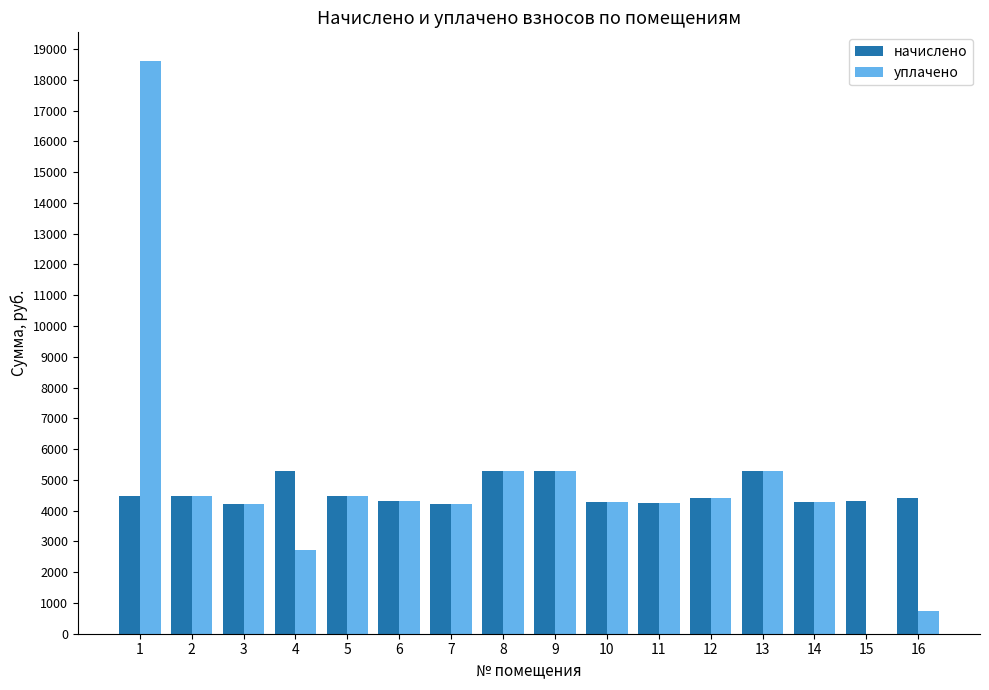

What is the sum of the уплачено values at 16 and 6?

5048.9